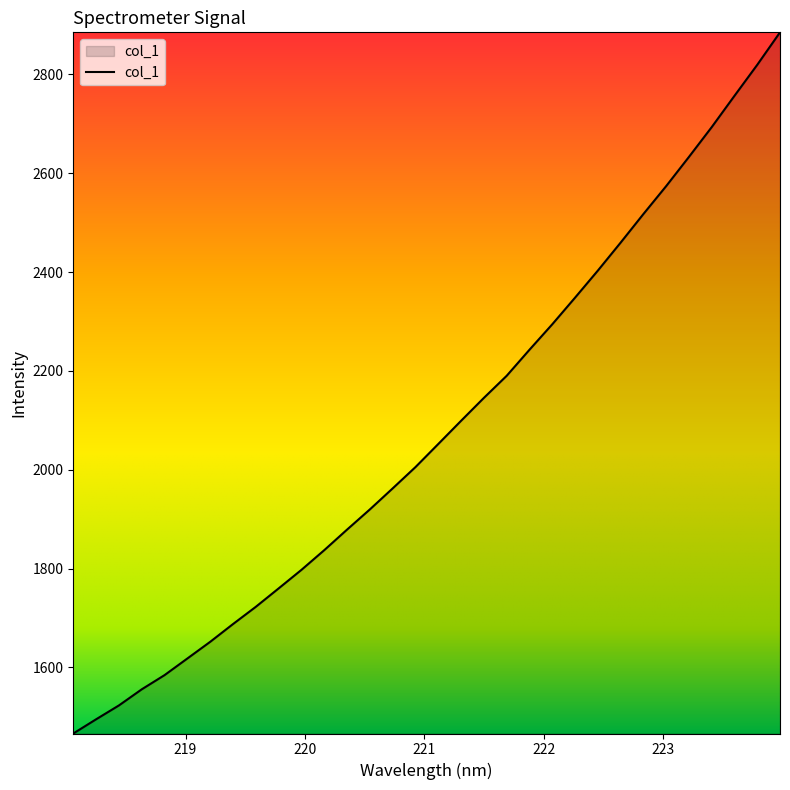

What is the smallest value displayed?

1466.0